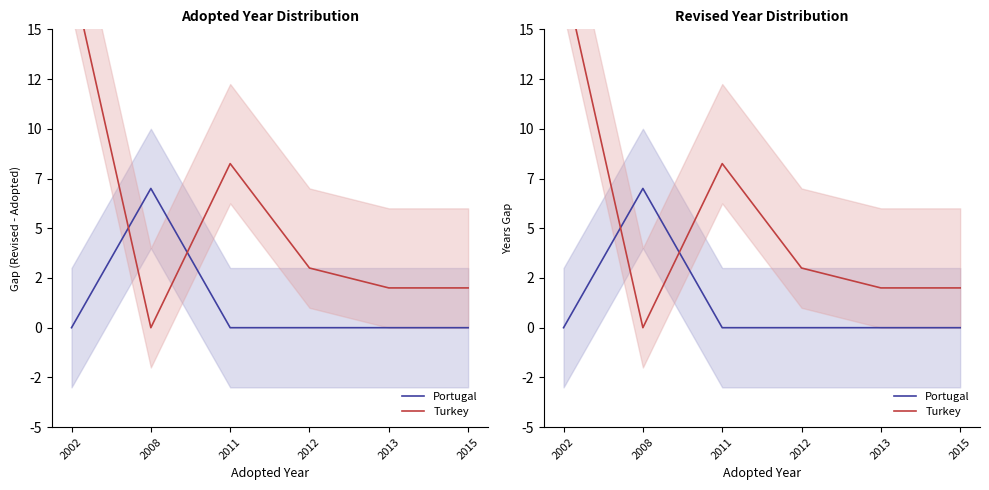

List the series in order of their overall mean, highest first.

Turkey, Portugal